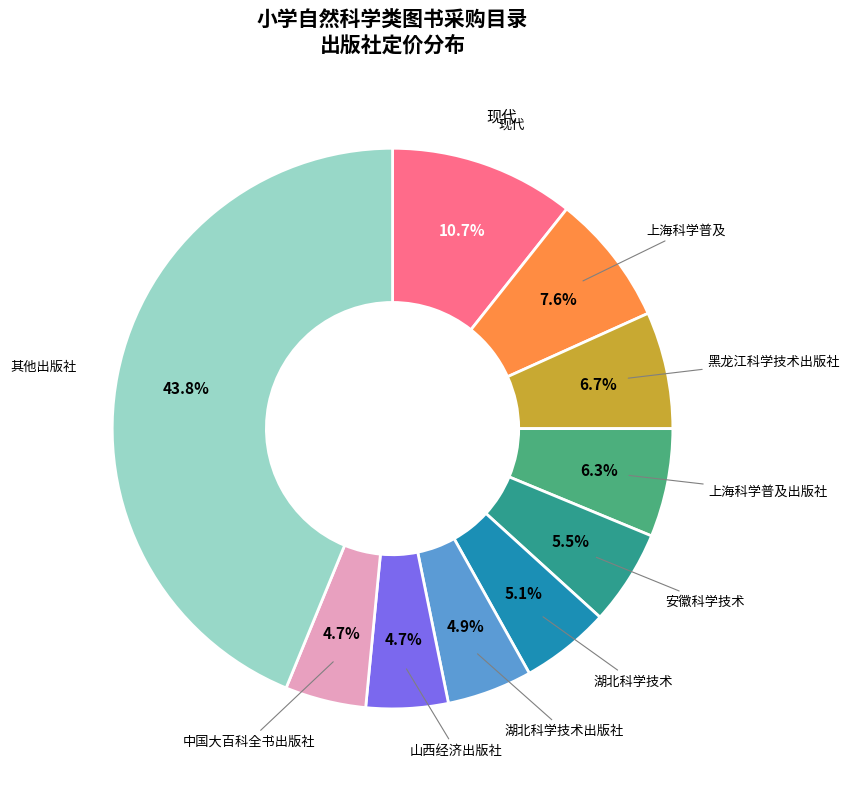

Count the number of slices in the pie.

10